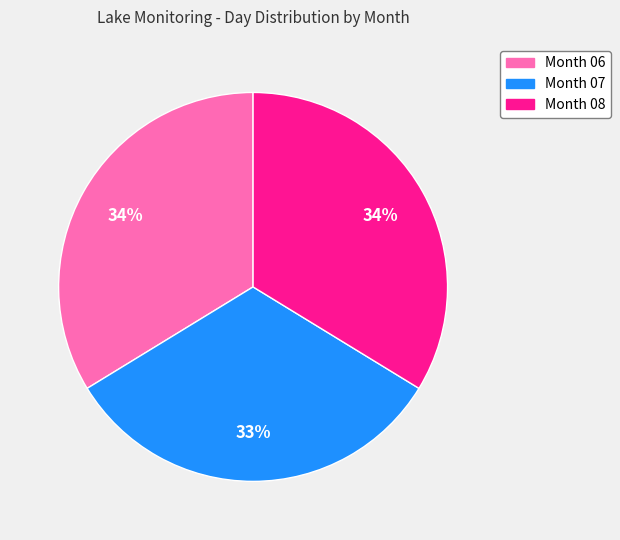

Is there any slice that represents more than half of the pie?

No